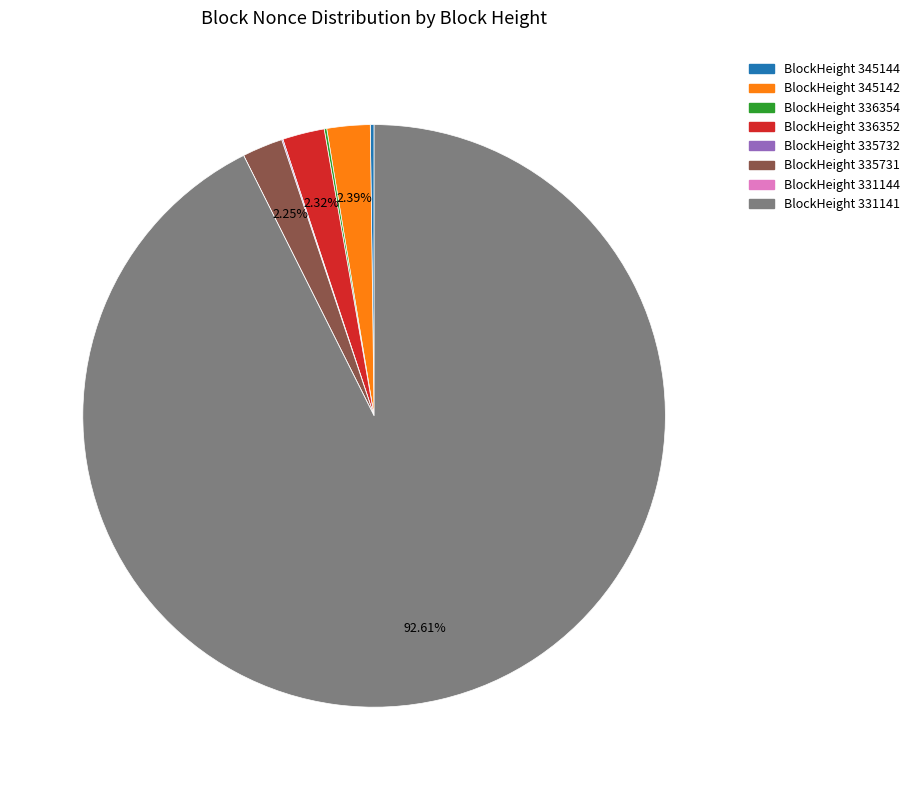

Does any single category account for the majority?

Yes